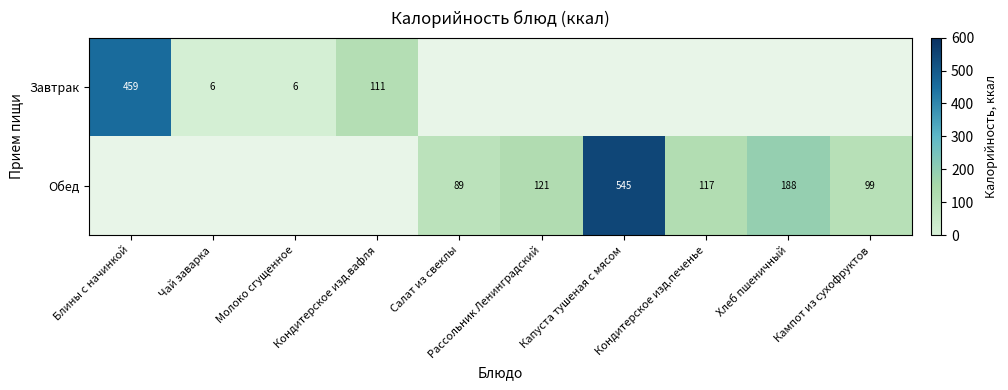

Is it true that Завтрак equals 160.4 at Кондитерское изд.вафля?

False